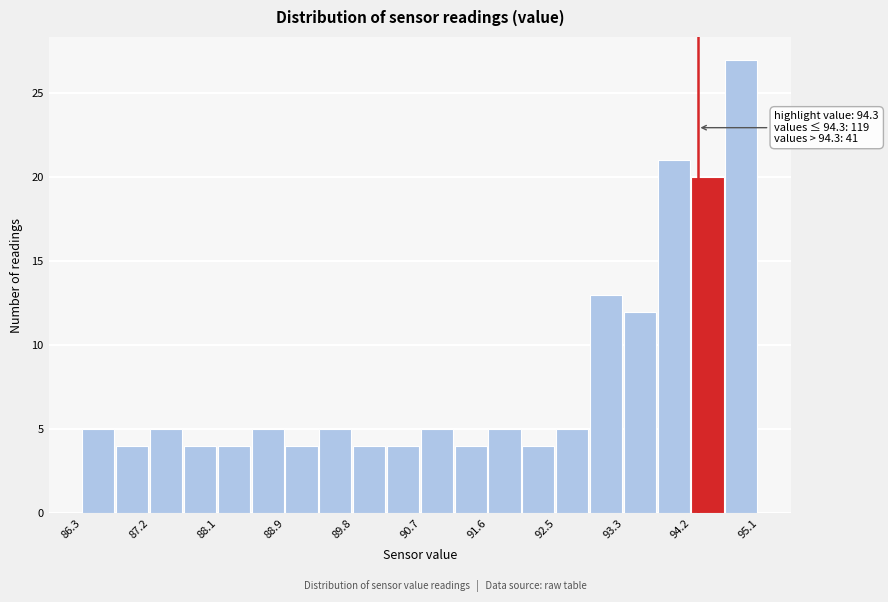

Which range on the x-axis has the tallest bar?

94.66 to 95.10